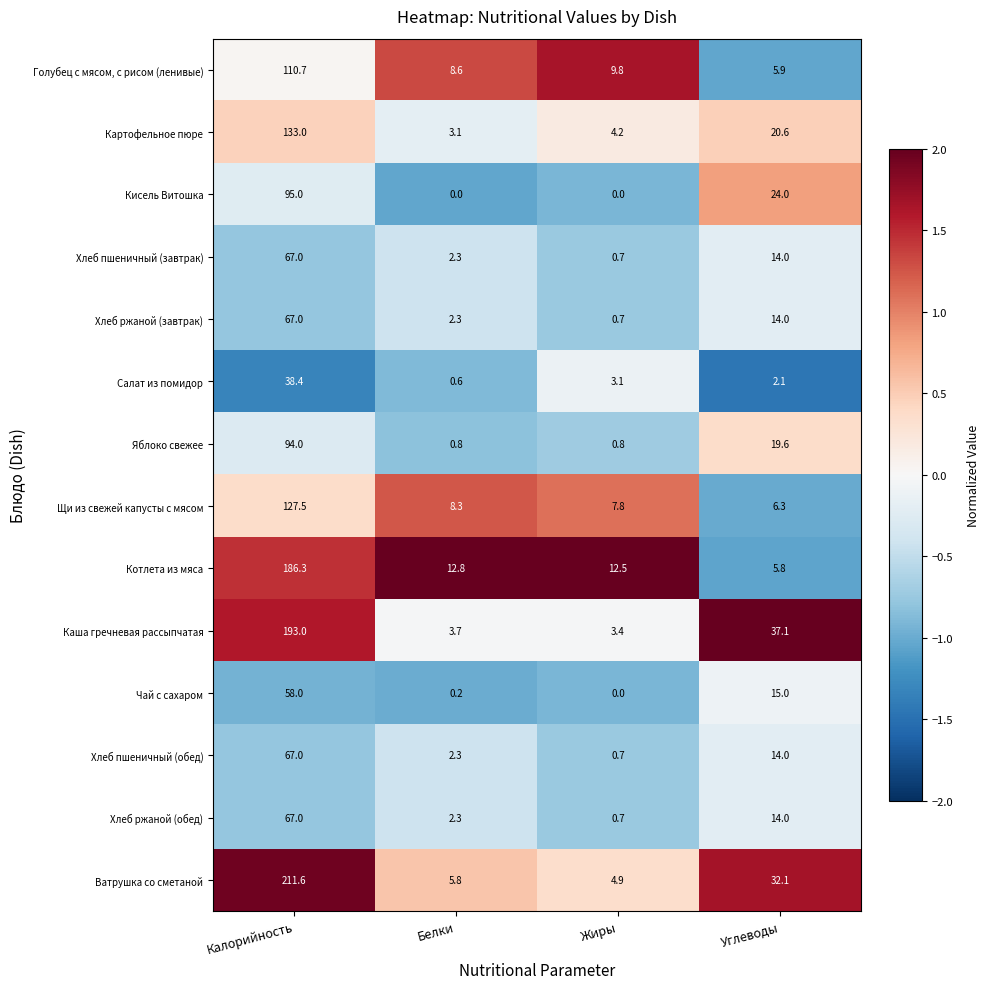

Is it true that Щи из свежей капусты с мясом equals 11.8 at Белки?

False